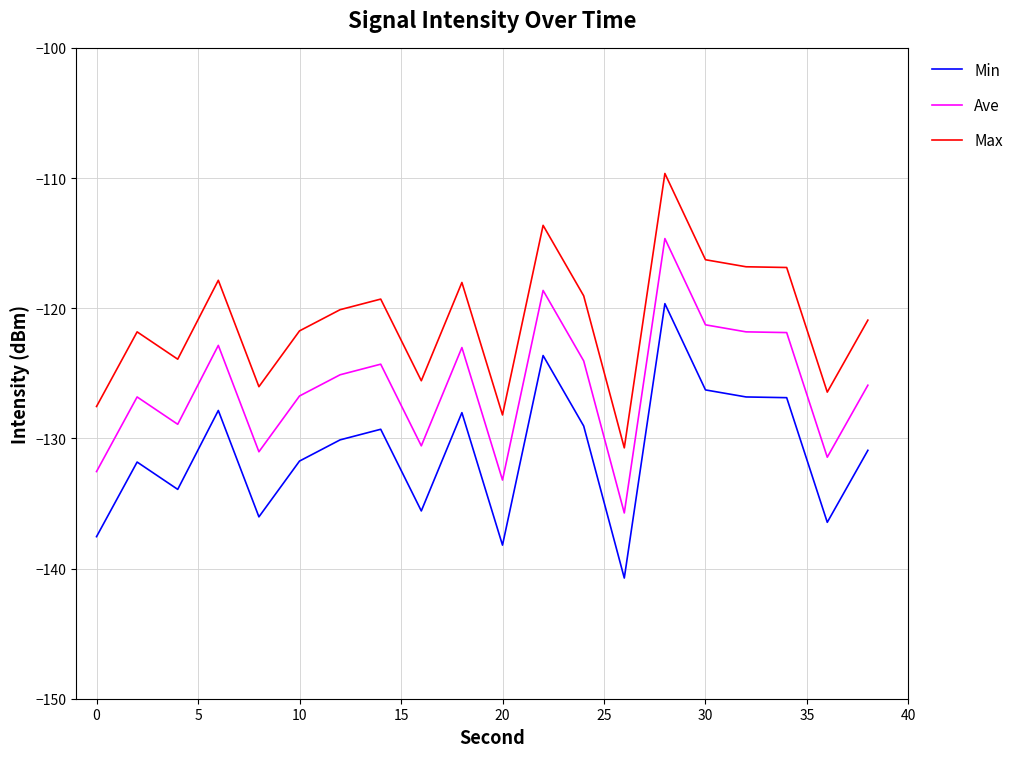

What is the difference between the maximum and minimum values in the Ave series?

21.1